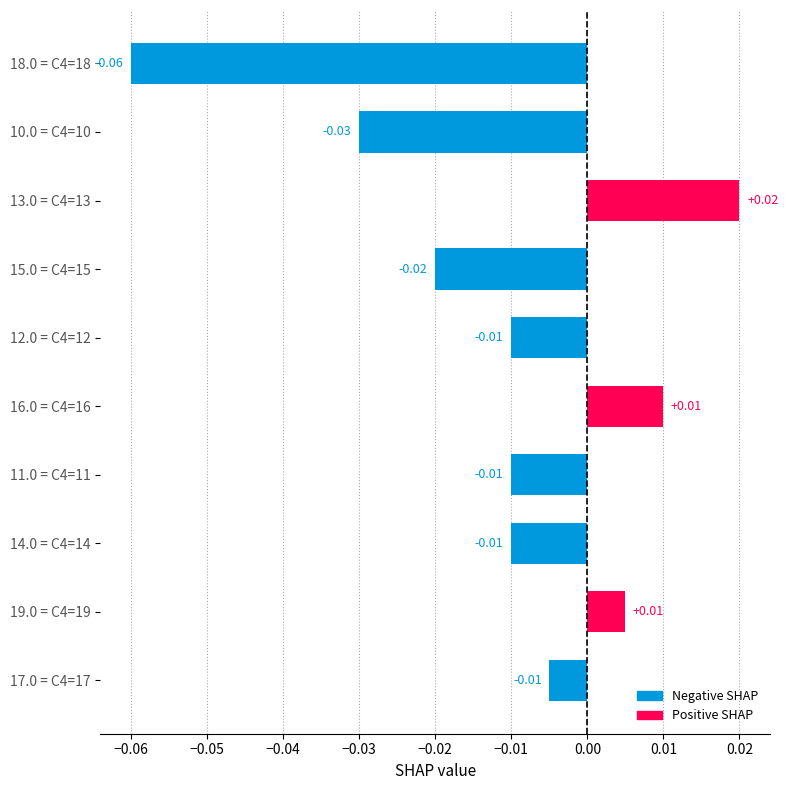

Which has a higher value, 19.0 = C4=19 or 12.0 = C4=12?

19.0 = C4=19